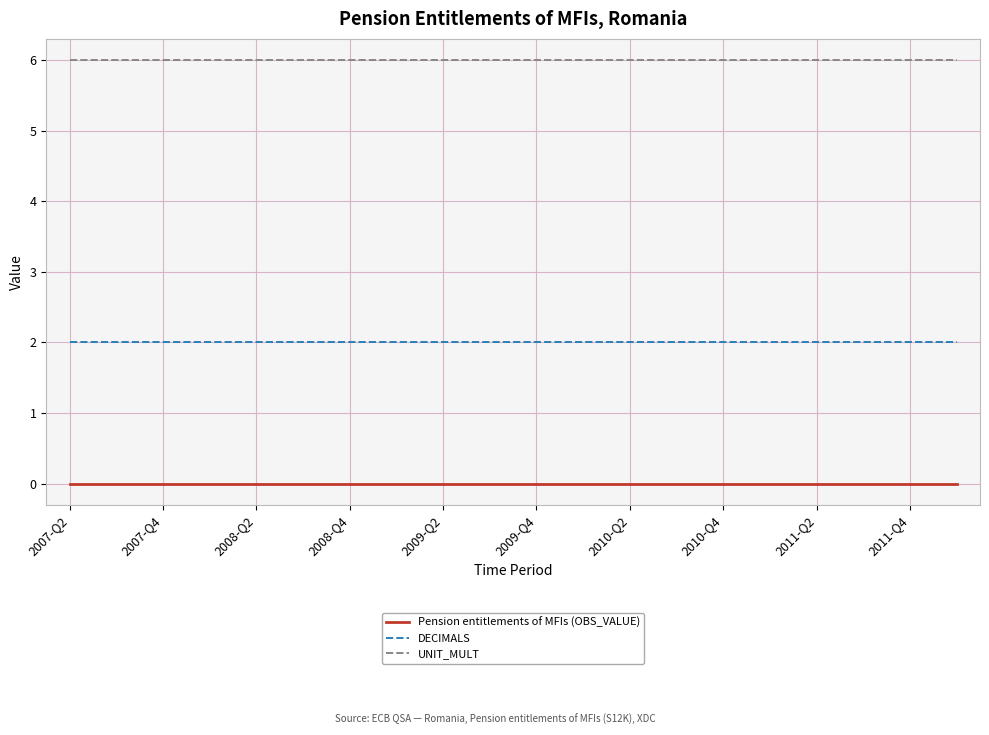

True or false: Pension entitlements of MFIs (OBS_VALUE) and UNIT_MULT intersect in this chart.

False